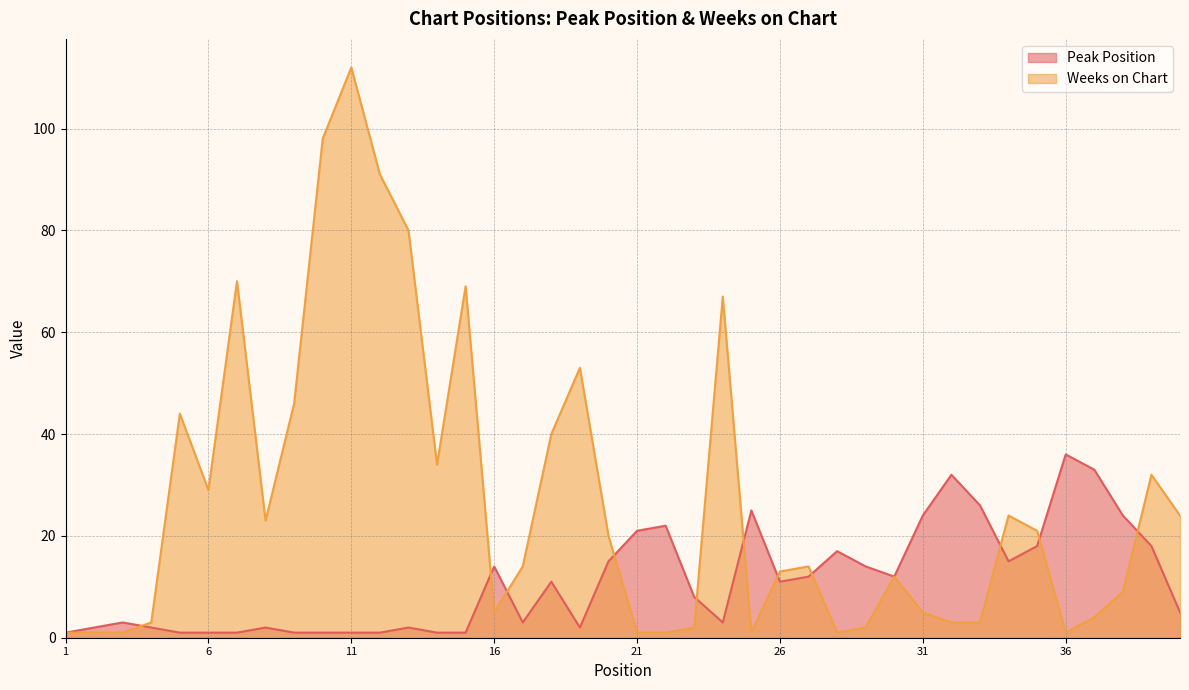

Reading right to left, list all the values displayed in this chart.

Peak Position: 5	18	24	33	36	18	15	26	32	24	12	14	17	12	11	25	3	8	22	21	15	2	11	3	14	1	1	2	1	1	1	1	2	1	1	1	2	3	2	1
Weeks on Chart: 24	32	9	4	1	21	24	3	3	5	12	2	1	14	13	1	67	2	1	1	20	53	40	14	5	69	34	80	91	112	98	46	23	70	29	44	3	1	1	1